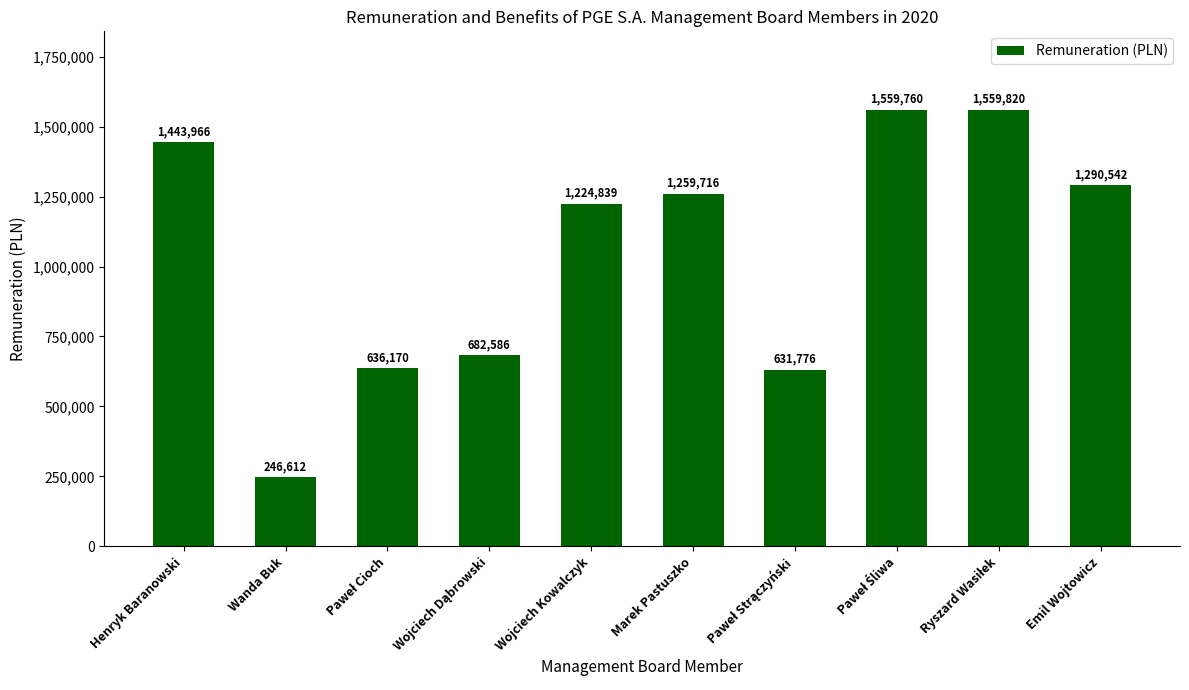

What is the label of the 6th bar from the left?

Marek Pastuszko